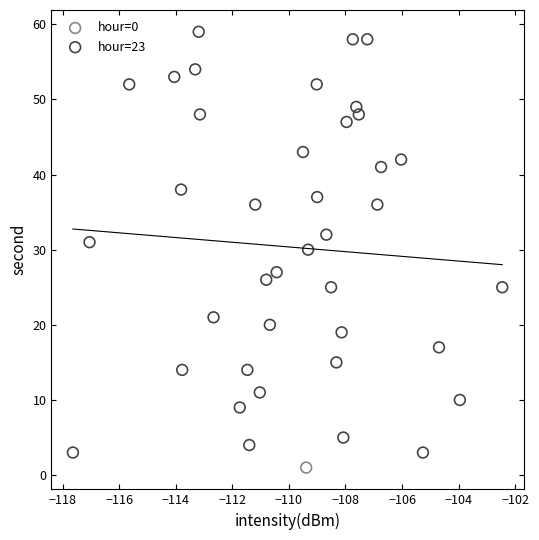

What are all the series names shown in the legend?

hour=0, hour=23